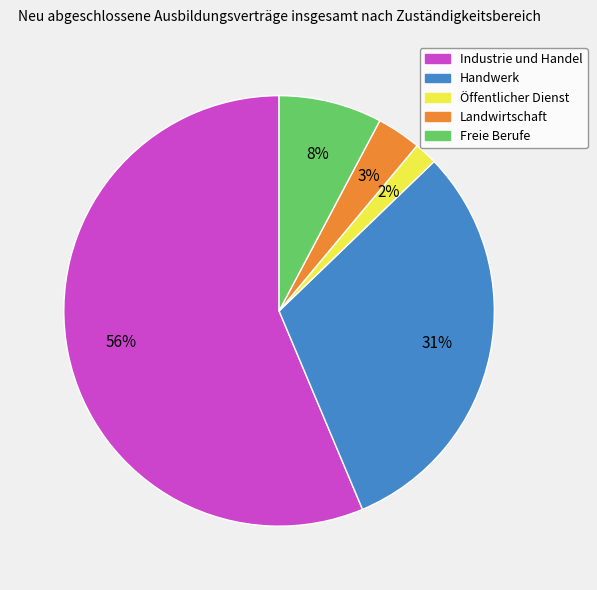

Count the number of slices in the pie.

5